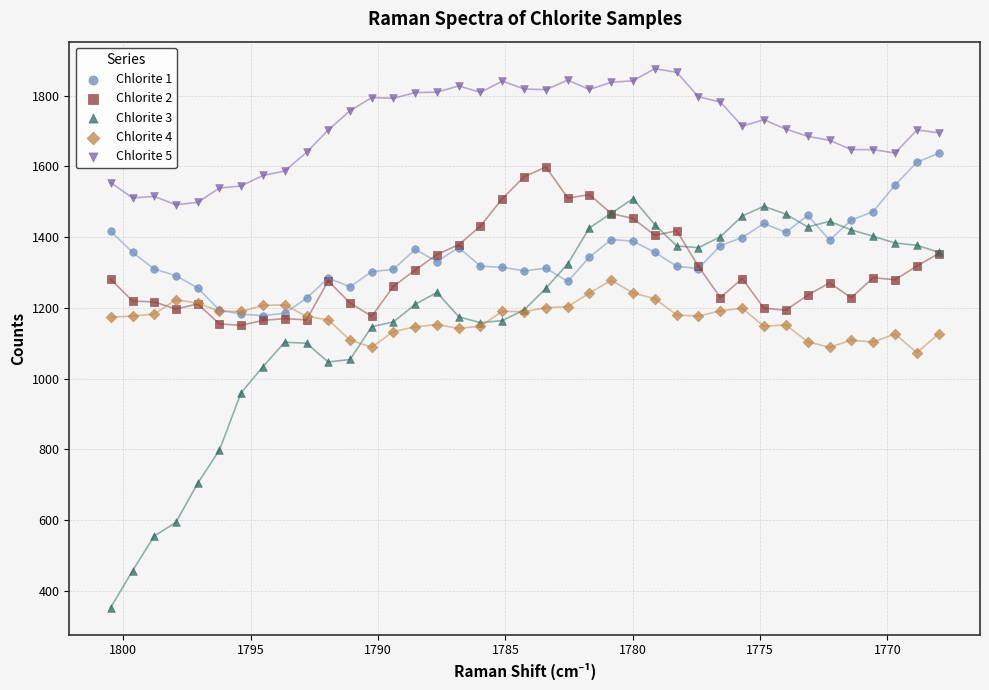

Which series contains the highest Y value?

Chlorite 5